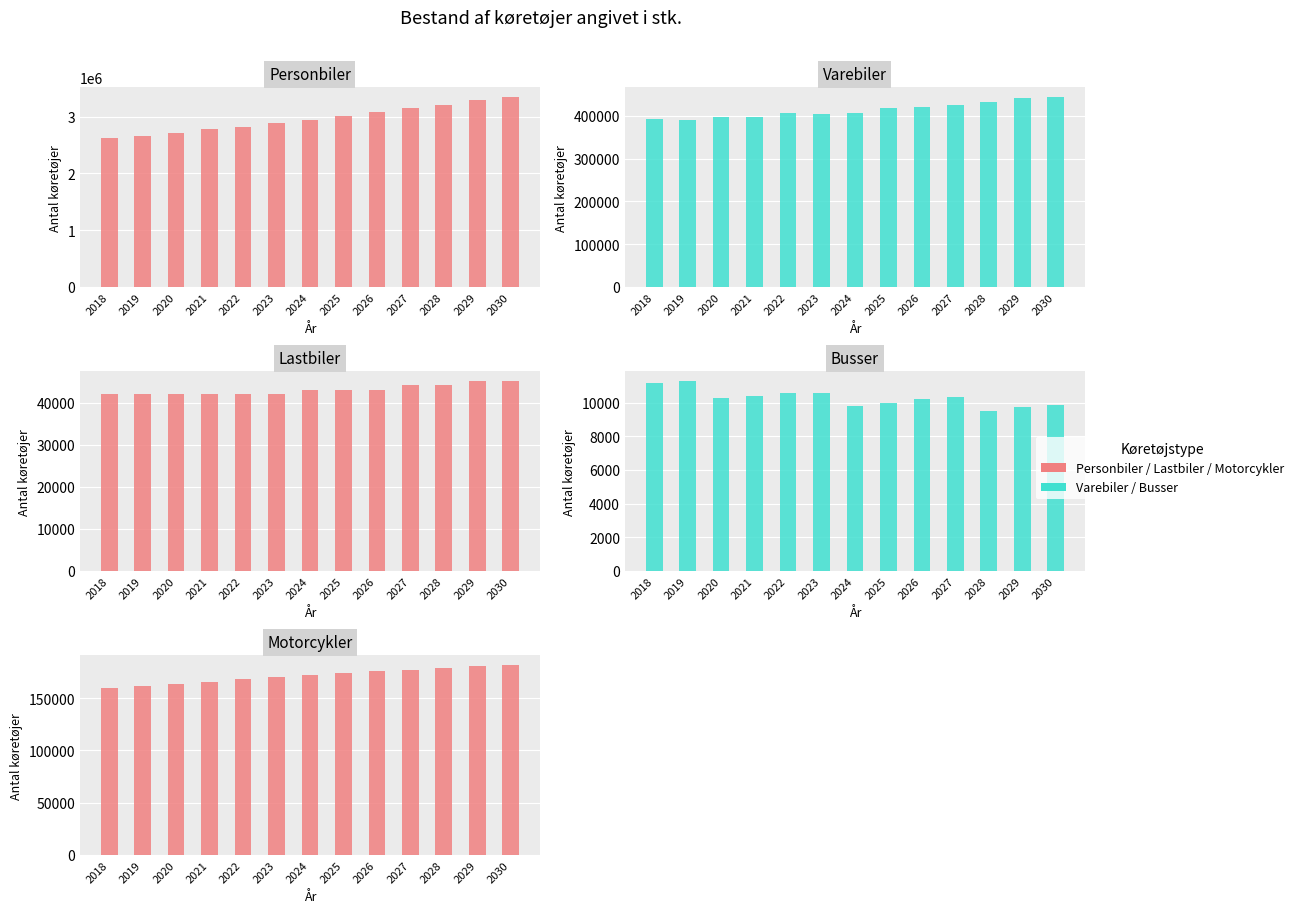

What value does the Lastbiler series have at 2026?

43150